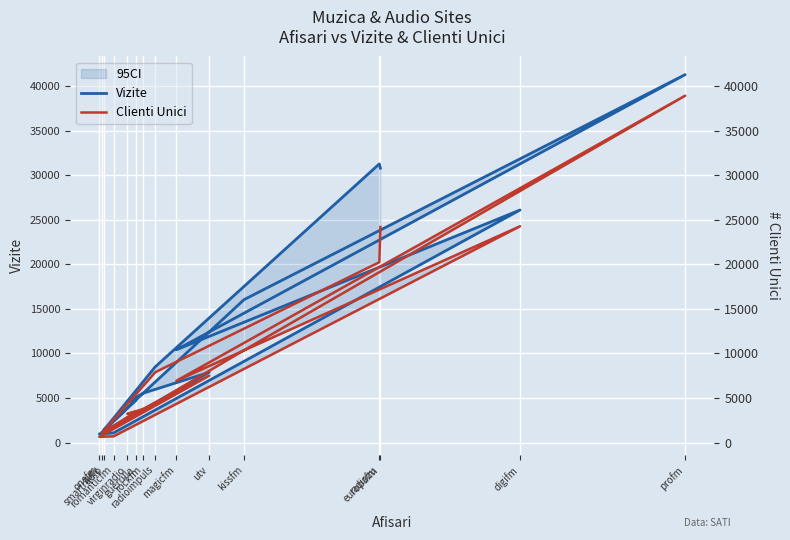

Where is the first local minimum for Clienti Unici?

magicfm